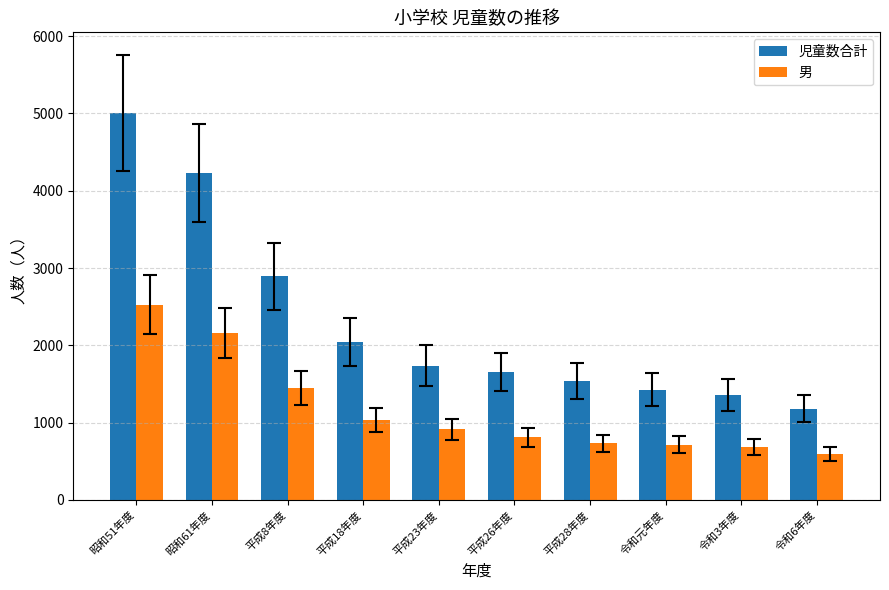

What is the label of the 10th bar from the right?

昭和51年度